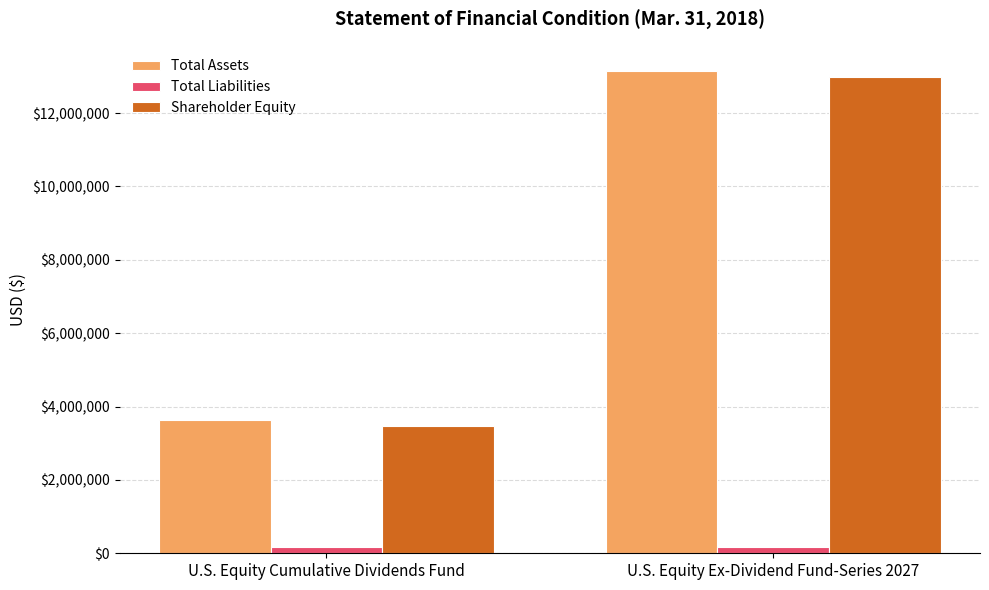

What is the sum of all Shareholder Equity values?

16443012